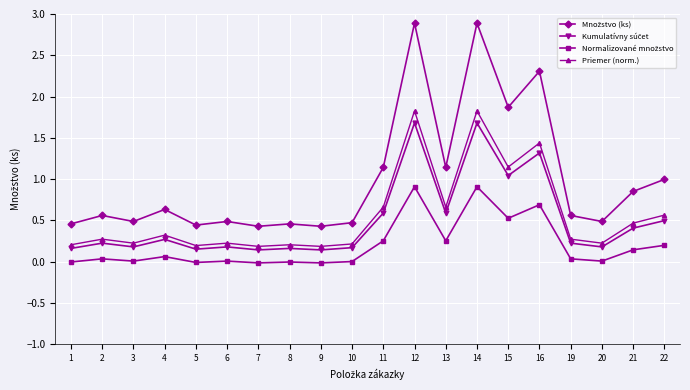

True or false: Priemer (norm.) has a value of 0.1 at 3.

False